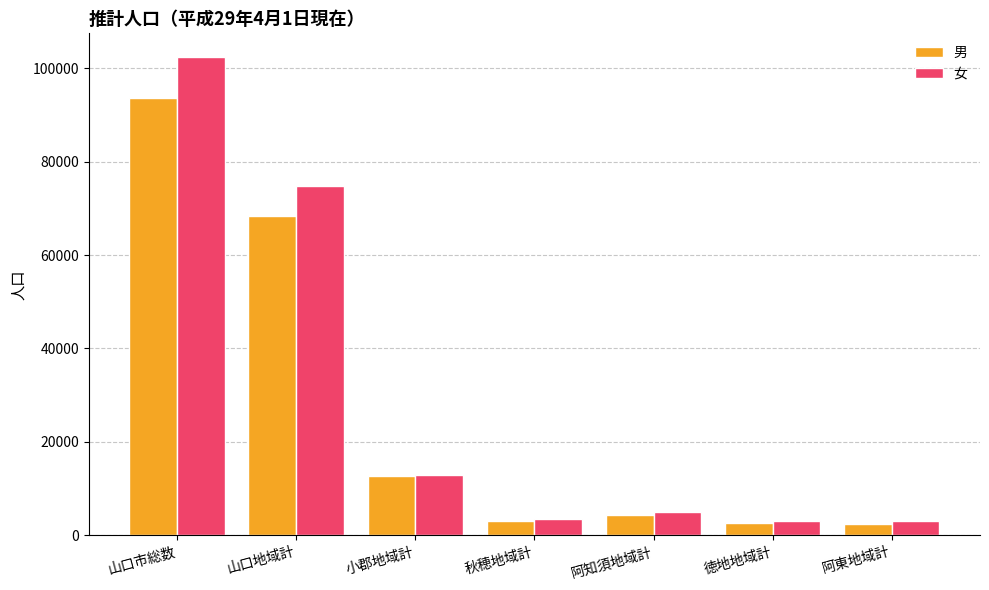

How many values in the 男 series are below 4334?

3